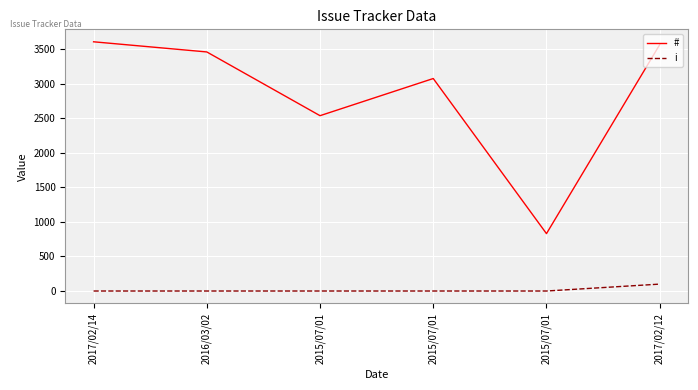

How many lines are shown in the chart?

2